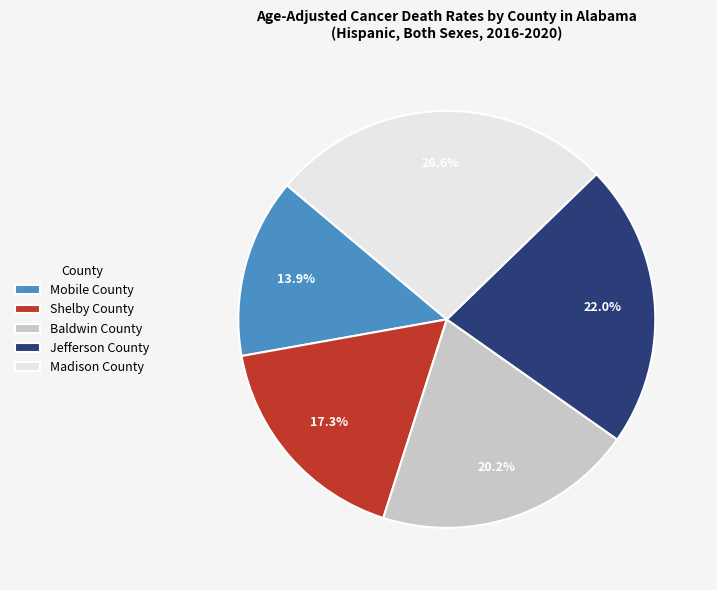

Is it true that Shelby County is 17% of the pie?

True